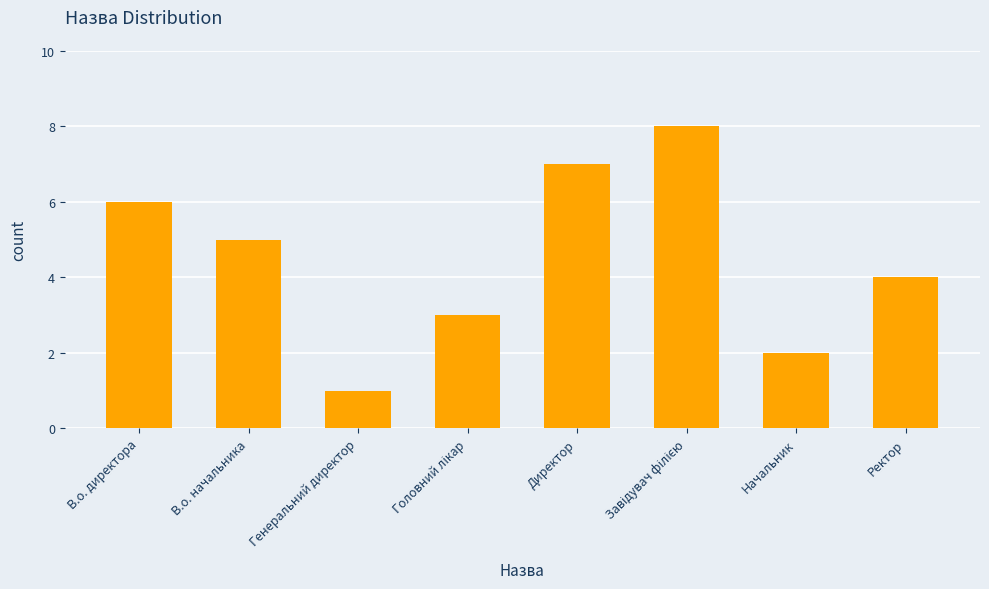

Reading left to right, extract all data points from this chart.

6	5	1	3	7	8	2	4